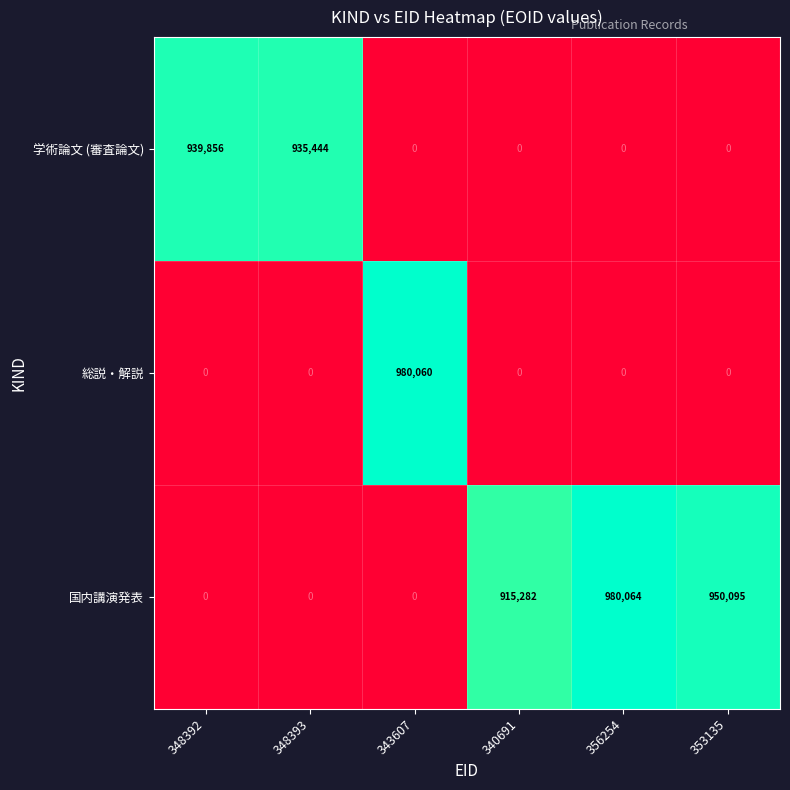

Rank the series by their average value, from lowest to highest.

総説・解説, 学術論文 (審査論文), 国内講演発表